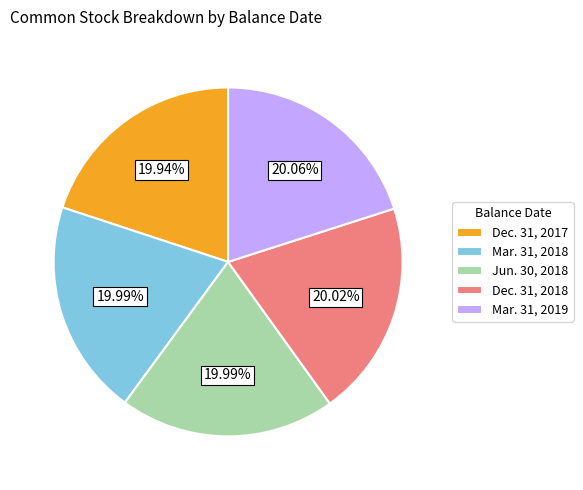

Count the number of slices in the pie.

5